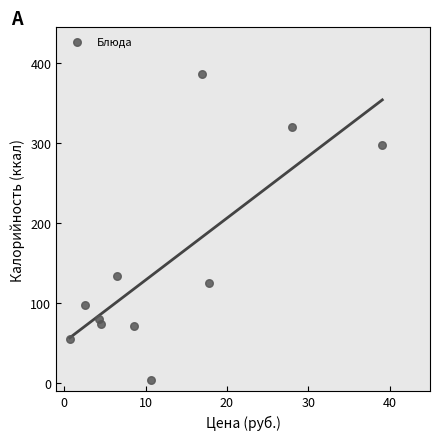

What is the range of Y values (max minus min)?

383